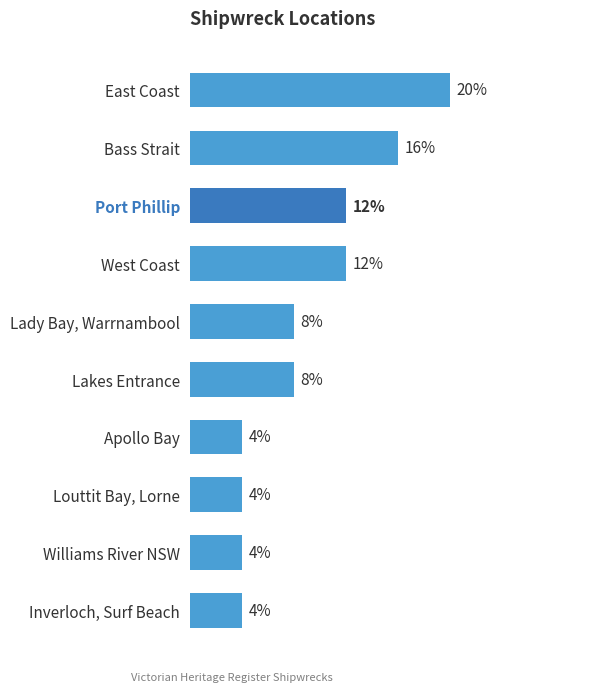

At which category does the chart reach its peak across all series?

East Coast